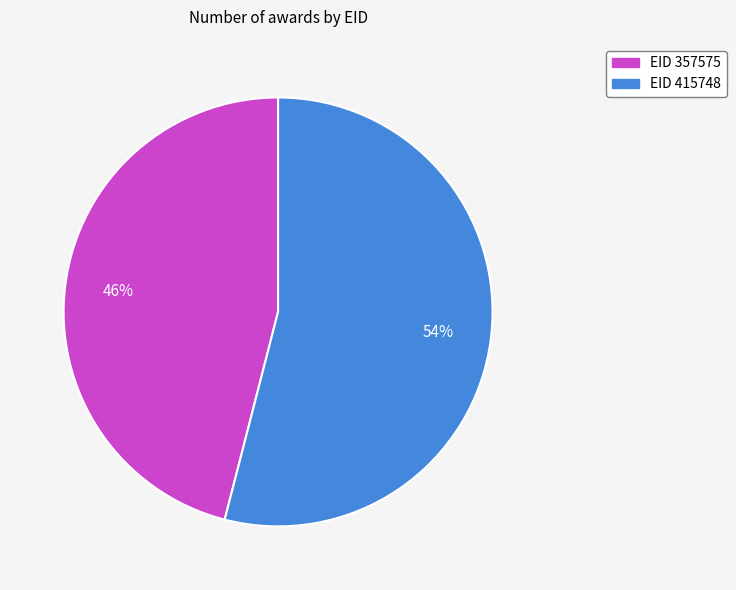

To the nearest percent, what is the average slice percentage?

50%